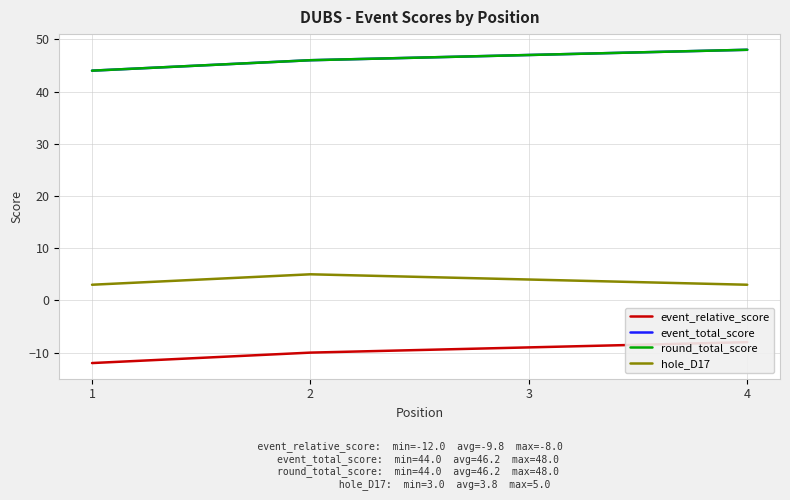

Reading left to right, what are all the values shown in this chart?

event_relative_score: 1=-12	2=-10	3=-9	4=-8
event_total_score: 1=44	2=46	3=47	4=48
round_total_score: 1=44	2=46	3=47	4=48
hole_D17: 1=3	2=5	3=4	4=3